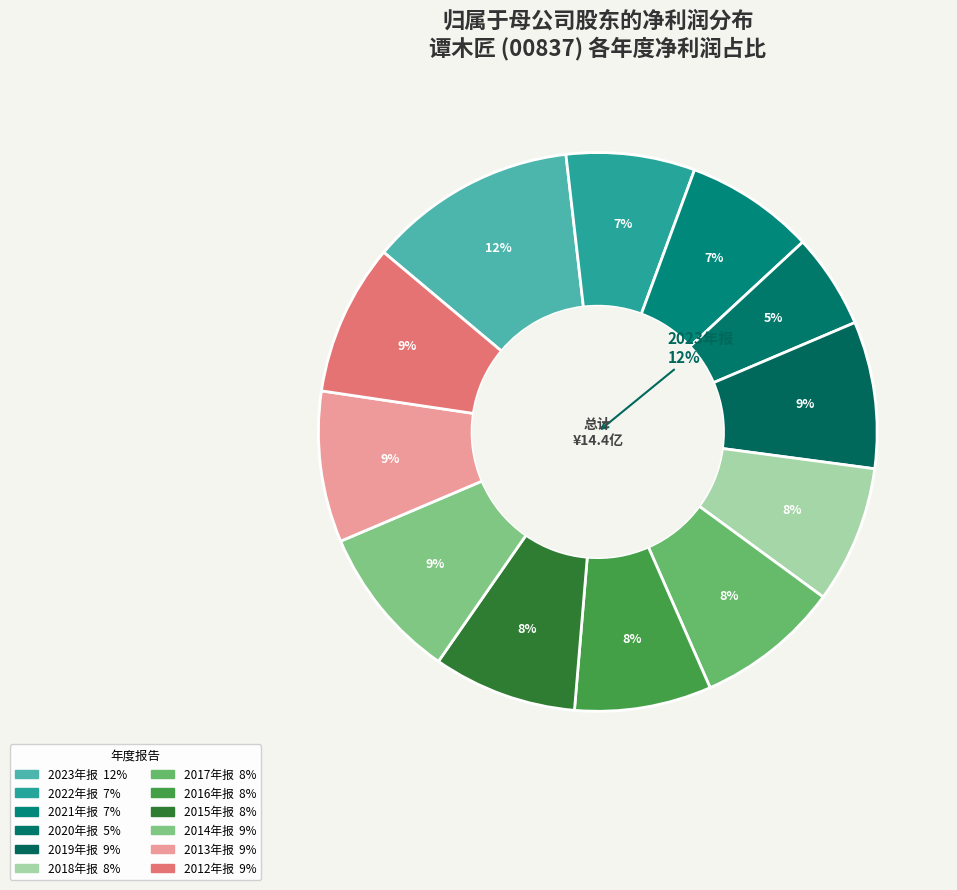

Is there any slice that represents more than half of the pie?

No